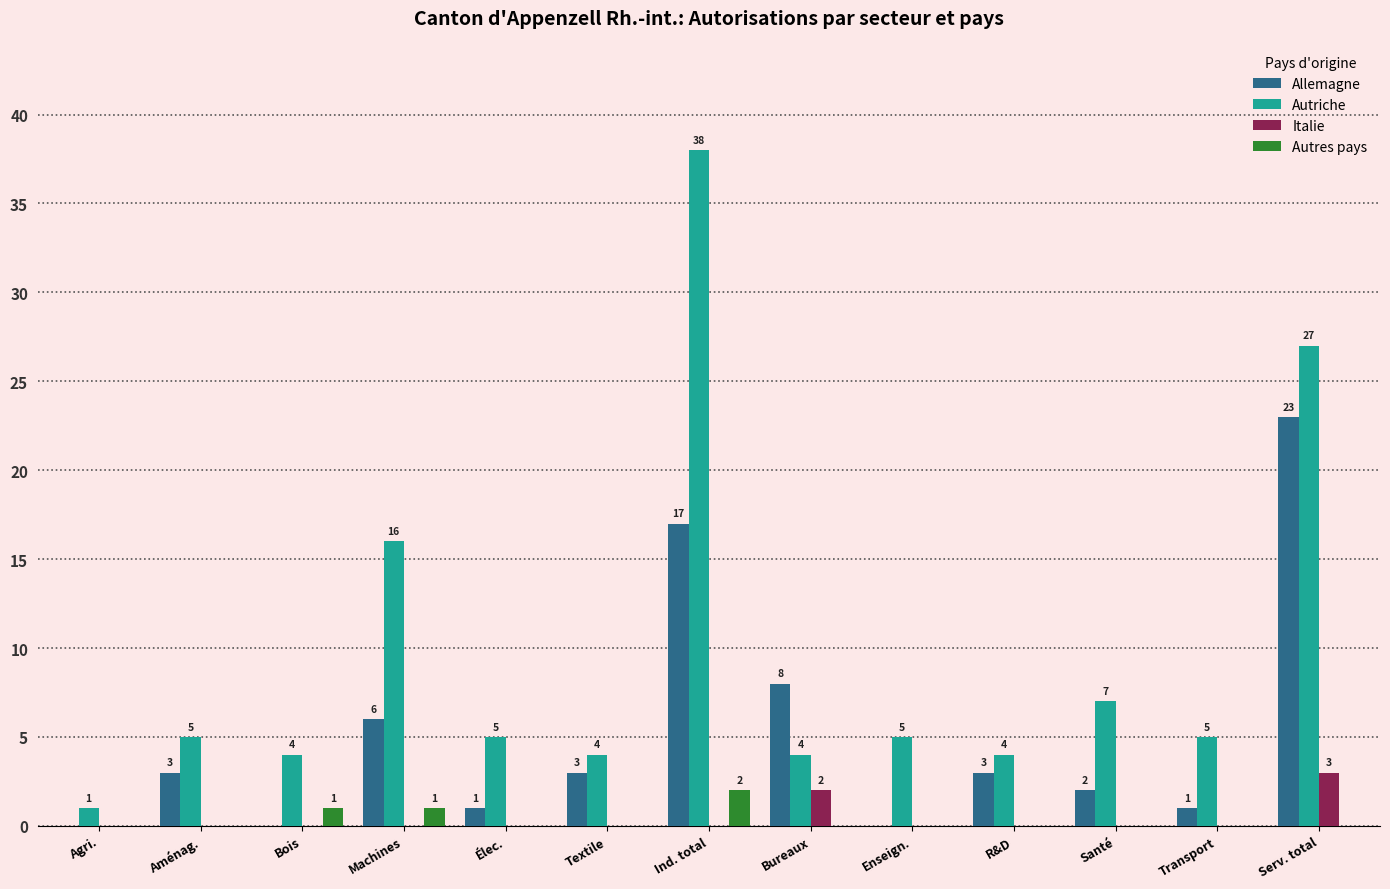

What is the total value across all series at Santé?

9